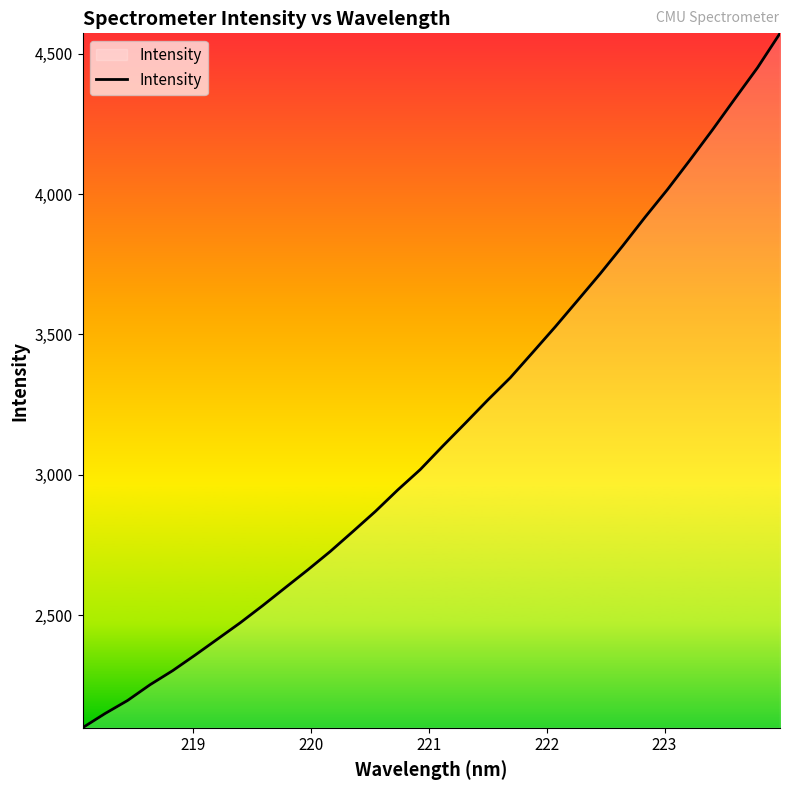

What is the difference between the maximum and minimum values?

2471.8